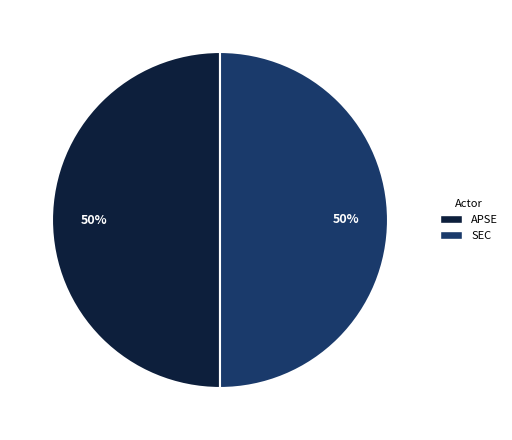

To the nearest percent, what is the combined percentage of APSE and SEC?

100%